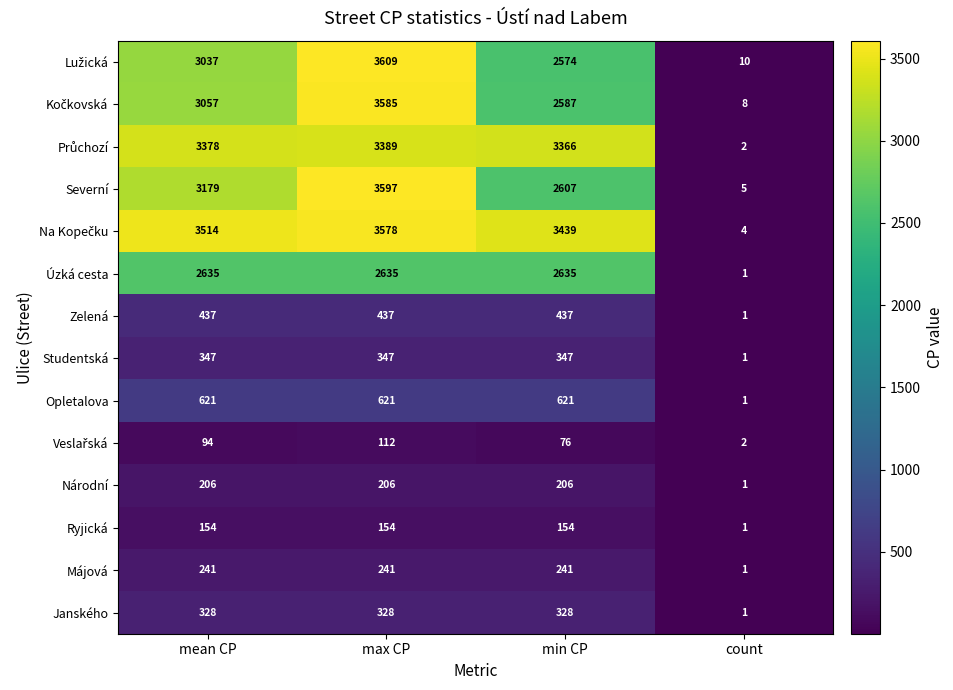

At how many categories does at least one series exceed 2529?

3